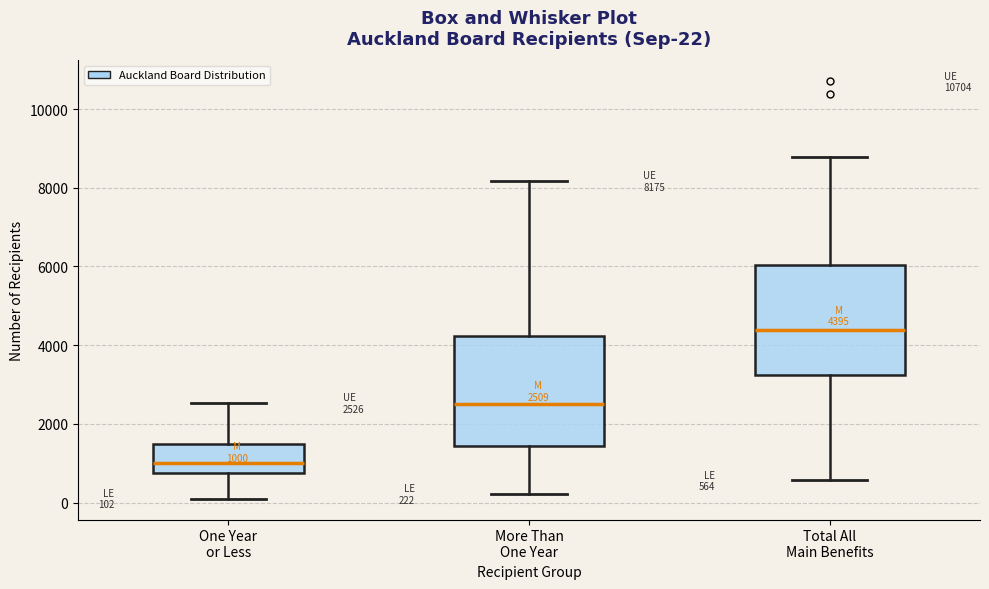

Which box's median line is the lowest?

One Year or Less